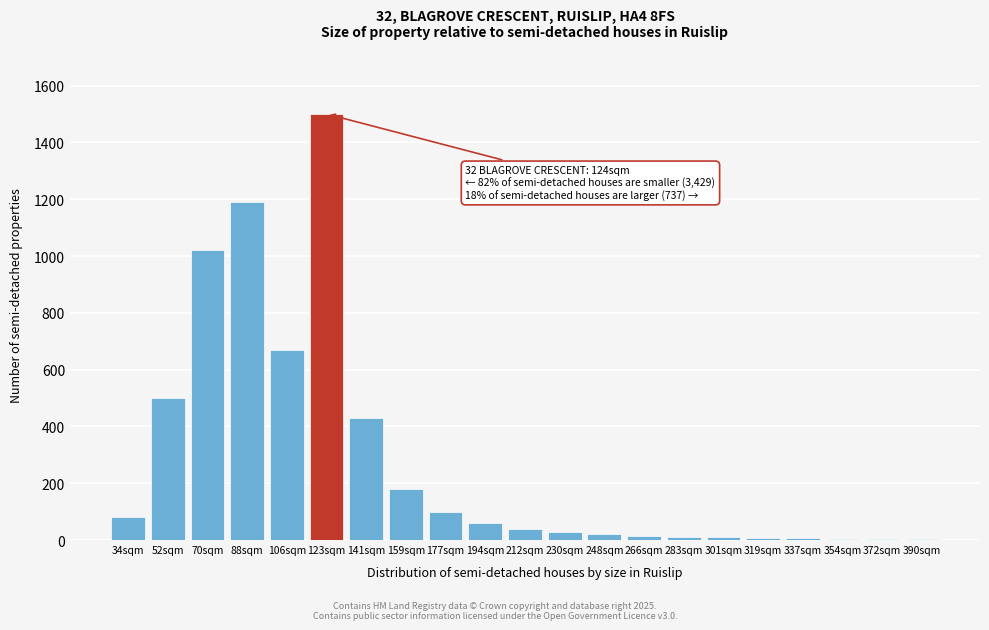

Is it true that the value at 212sqm is 40?

True